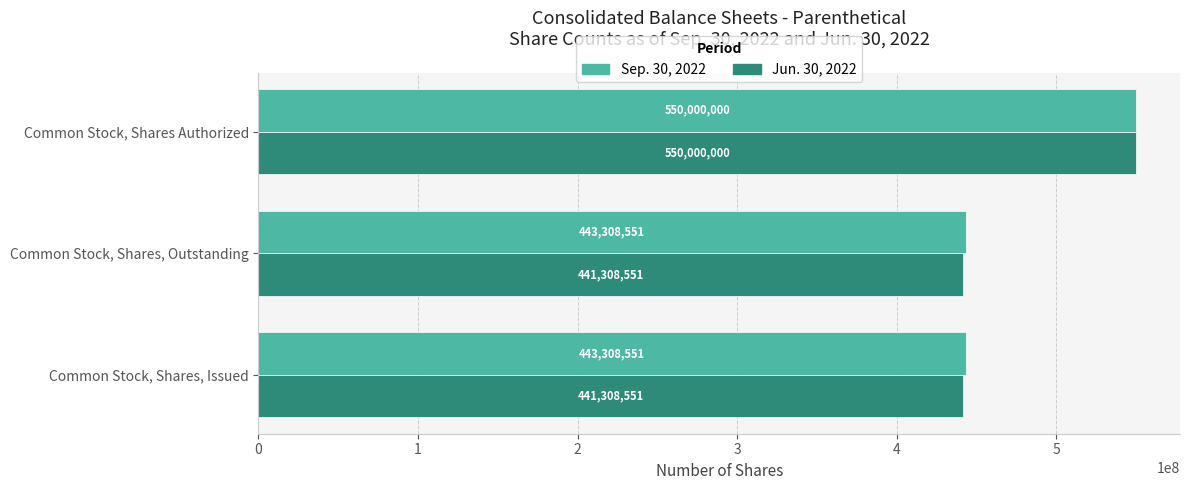

Which series has the largest range (max minus min)?

Jun. 30, 2022